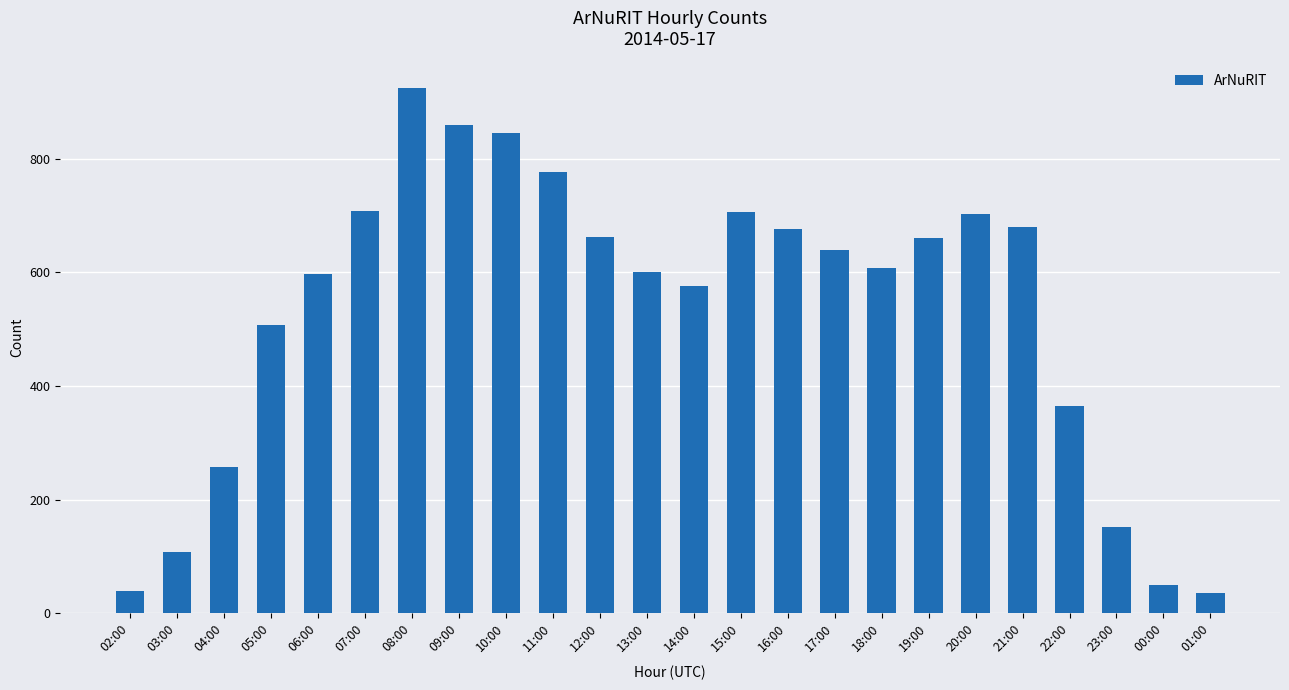

At which label does the data first exceed 639?

07:00